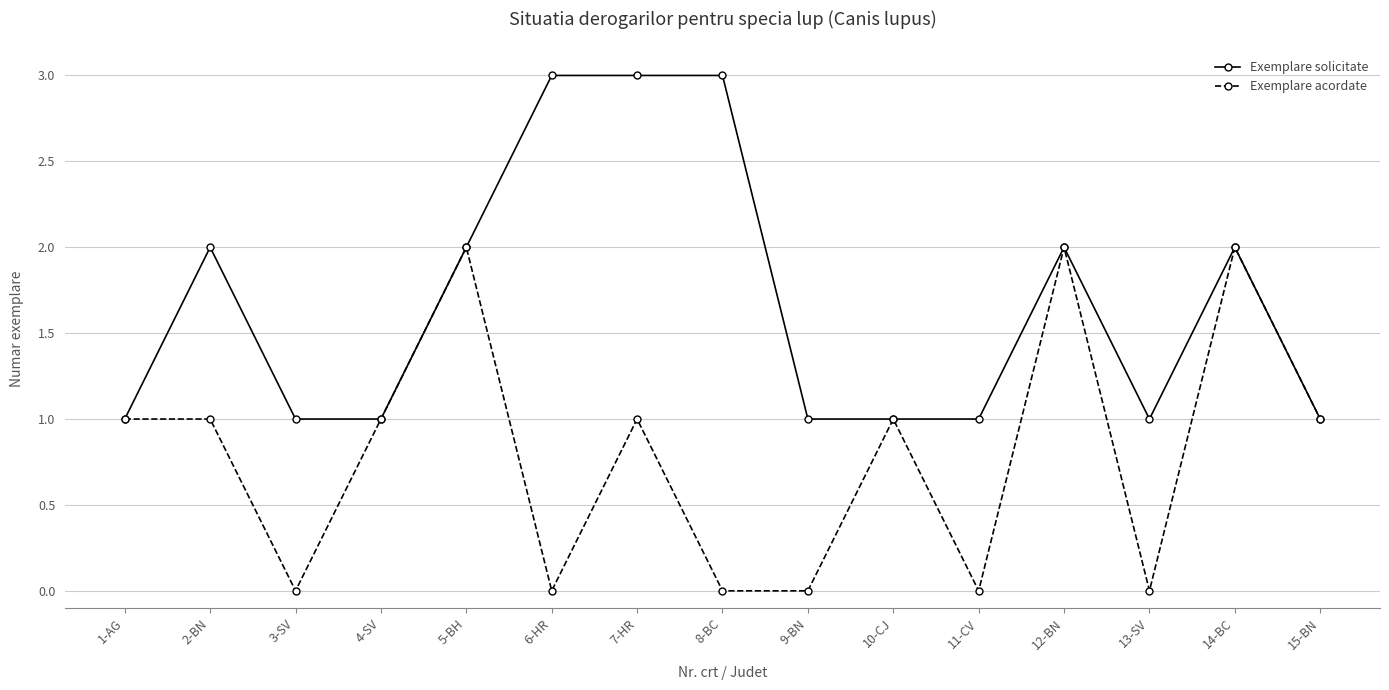

Count the number of categories in the chart.

15